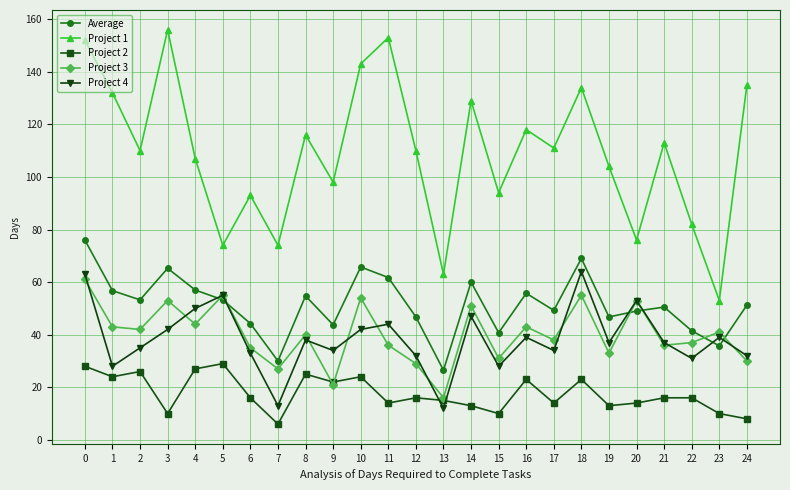

What is the value of the Average point at the 1st from the left?

76.0